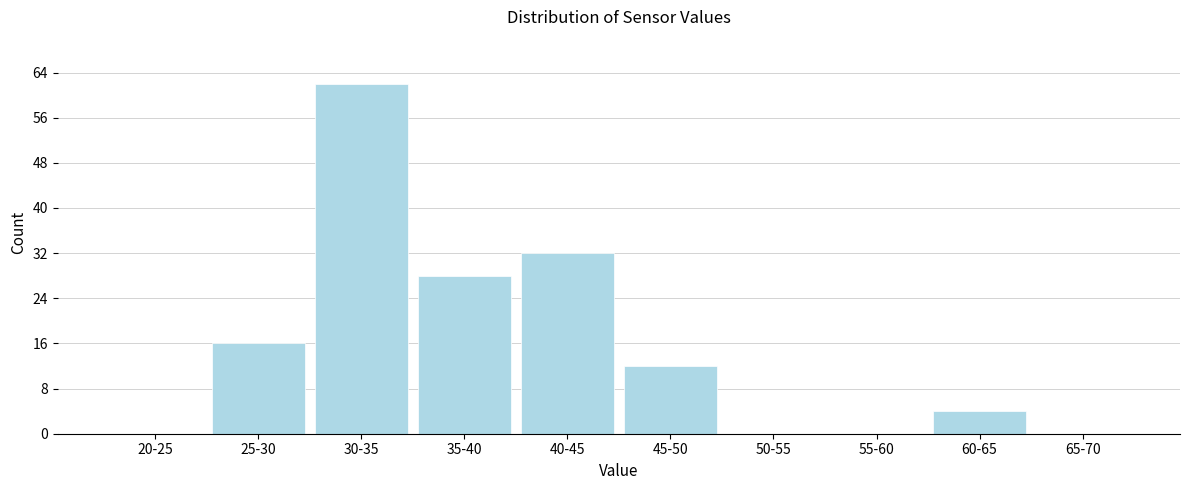

Reading left to right, what are all the values shown in this chart?

20-25=0	25-30=16	30-35=62	35-40=28	40-45=32	45-50=12	50-55=0	55-60=0	60-65=4	65-70=0